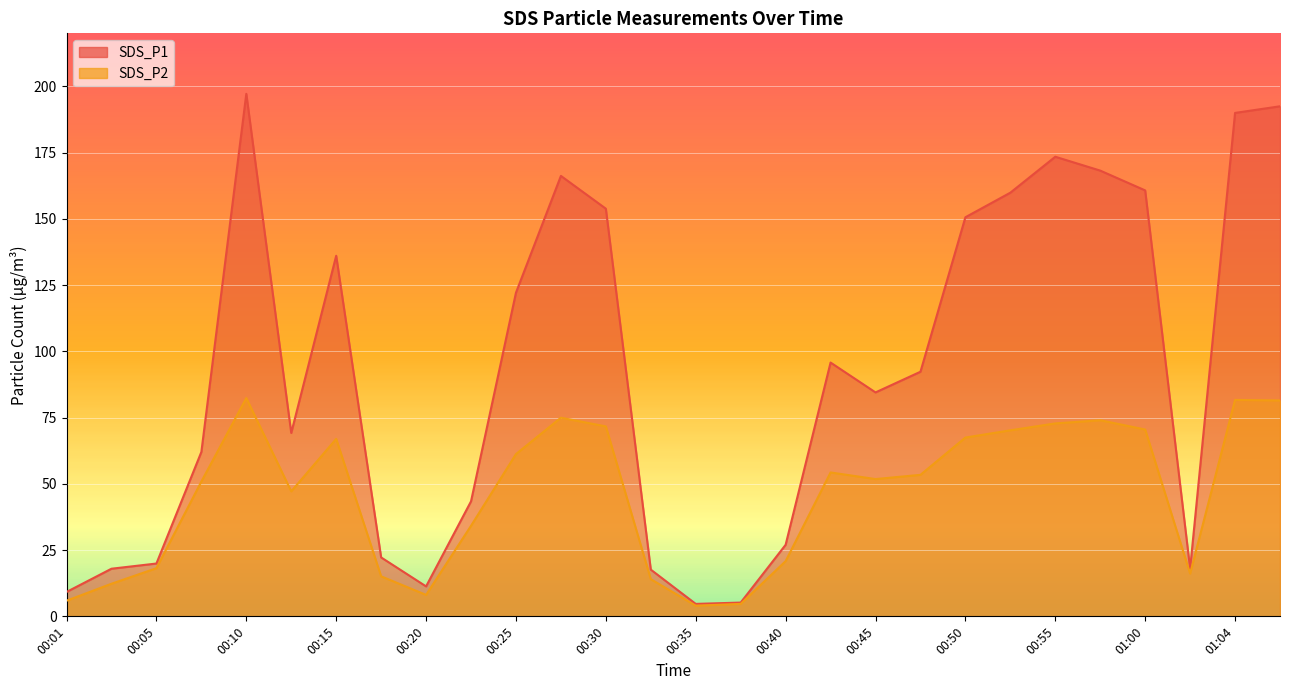

Which category has the highest value in the SDS_P1 series?

00:10